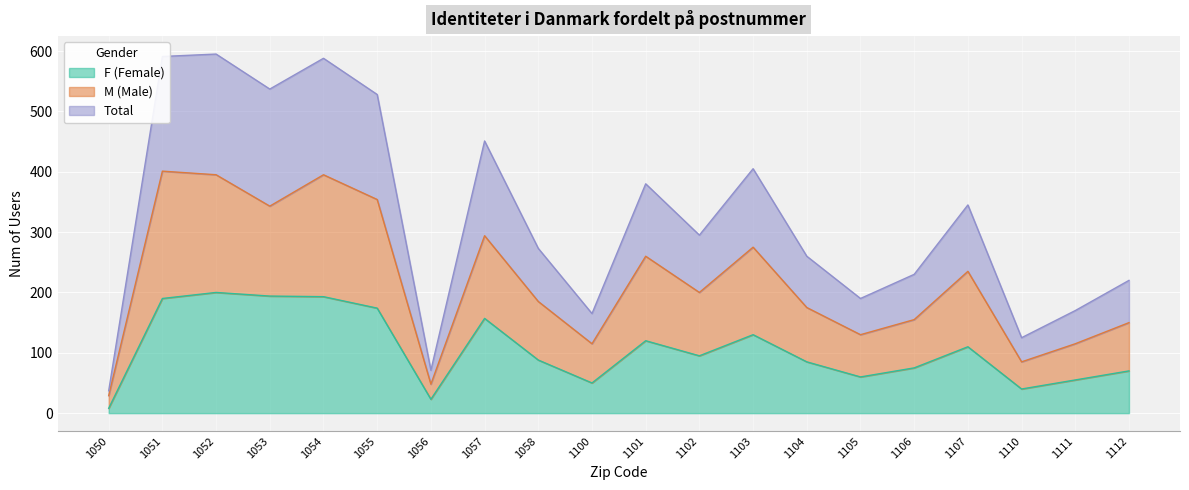

Reading left to right, what are all the values shown in this chart?

F: 8	190	200	194	193	174	23	157	88	50	120	95	130	85	60	75	110	40	55	70
M: 29	401	395	343	395	354	48	294	185	115	260	200	275	175	130	155	235	85	115	150
Total: 37	591	595	537	588	528	71	451	273	165	380	295	405	260	190	230	345	125	170	220